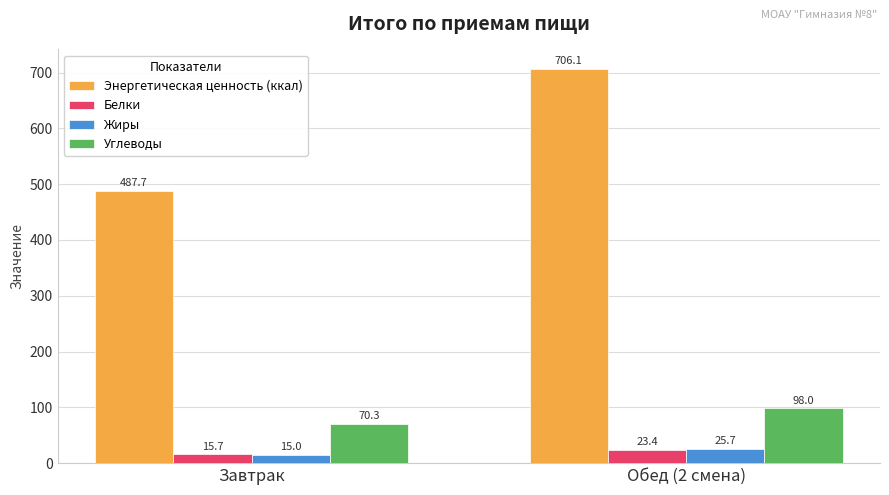

At which label is Жиры closest to 20?

Завтрак